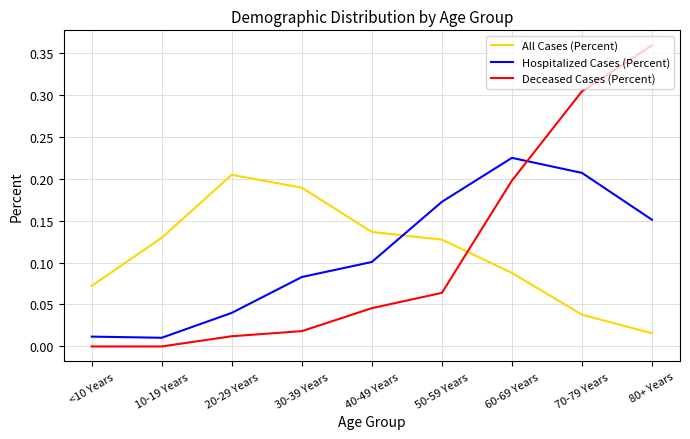

Between 20-29 Years and 80+ Years, which series saw the biggest shift?

Deceased Cases (Percent)